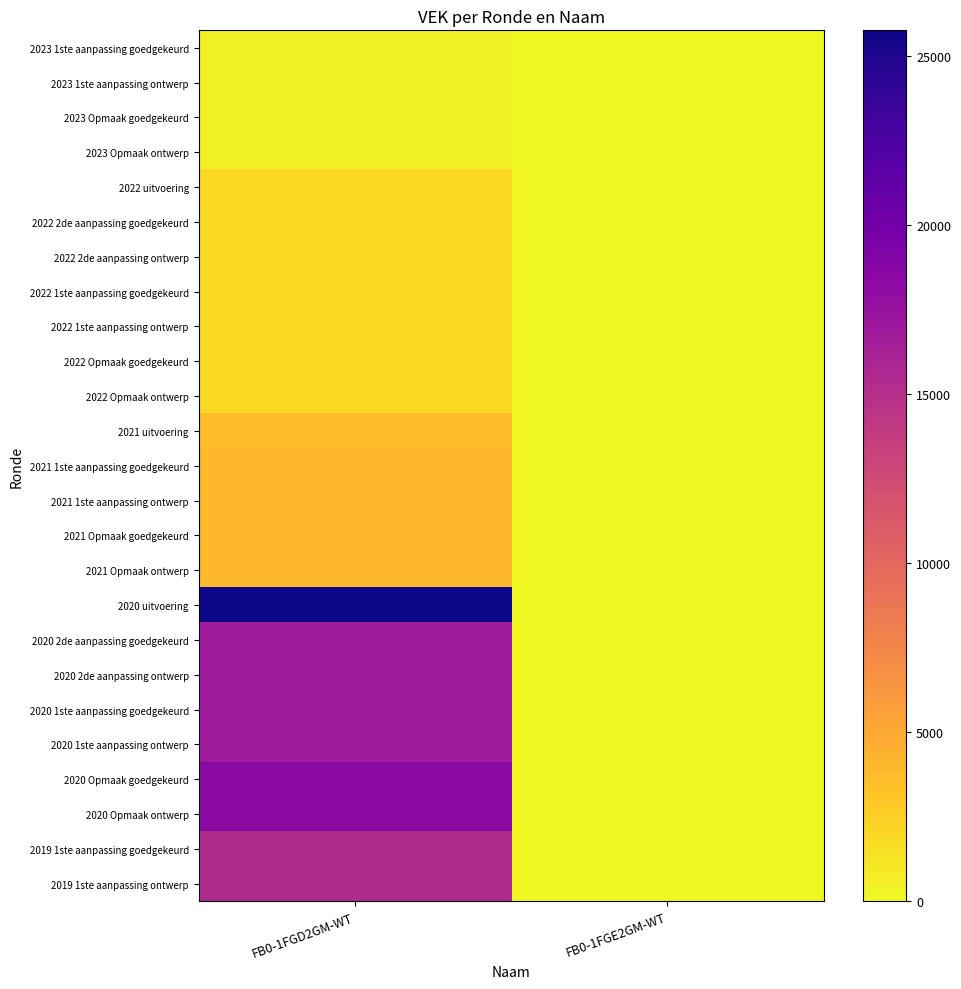

Reading right to left, transcribe all the data shown in this chart.

2023 1ste aanpassing goedgekeurd: FB0-1FGE2GM-WT=0	FB0-1FGD2GM-WT=466
2023 1ste aanpassing ontwerp: FB0-1FGE2GM-WT=0	FB0-1FGD2GM-WT=466
2023 Opmaak goedgekeurd: FB0-1FGE2GM-WT=0	FB0-1FGD2GM-WT=466
2023 Opmaak ontwerp: FB0-1FGE2GM-WT=0	FB0-1FGD2GM-WT=466
2022 uitvoering: FB0-1FGE2GM-WT=0	FB0-1FGD2GM-WT=1972
2022 2de aanpassing goedgekeurd: FB0-1FGE2GM-WT=0	FB0-1FGD2GM-WT=1870
2022 2de aanpassing ontwerp: FB0-1FGE2GM-WT=0	FB0-1FGD2GM-WT=1870
2022 1ste aanpassing goedgekeurd: FB0-1FGE2GM-WT=0	FB0-1FGD2GM-WT=1870
2022 1ste aanpassing ontwerp: FB0-1FGE2GM-WT=0	FB0-1FGD2GM-WT=1870
2022 Opmaak goedgekeurd: FB0-1FGE2GM-WT=0	FB0-1FGD2GM-WT=1870
2022 Opmaak ontwerp: FB0-1FGE2GM-WT=0	FB0-1FGD2GM-WT=1870
2021 uitvoering: FB0-1FGE2GM-WT=0	FB0-1FGD2GM-WT=3718
2021 1ste aanpassing goedgekeurd: FB0-1FGE2GM-WT=0	FB0-1FGD2GM-WT=4008
2021 1ste aanpassing ontwerp: FB0-1FGE2GM-WT=0	FB0-1FGD2GM-WT=4008
2021 Opmaak goedgekeurd: FB0-1FGE2GM-WT=0	FB0-1FGD2GM-WT=4008
2021 Opmaak ontwerp: FB0-1FGE2GM-WT=0	FB0-1FGD2GM-WT=4008
2020 uitvoering: FB0-1FGE2GM-WT=0	FB0-1FGD2GM-WT=25764
2020 2de aanpassing goedgekeurd: FB0-1FGE2GM-WT=0	FB0-1FGD2GM-WT=16741
2020 2de aanpassing ontwerp: FB0-1FGE2GM-WT=0	FB0-1FGD2GM-WT=16741
2020 1ste aanpassing goedgekeurd: FB0-1FGE2GM-WT=0	FB0-1FGD2GM-WT=16741
2020 1ste aanpassing ontwerp: FB0-1FGE2GM-WT=0	FB0-1FGD2GM-WT=16741
2020 Opmaak goedgekeurd: FB0-1FGE2GM-WT=0	FB0-1FGD2GM-WT=18232
2020 Opmaak ontwerp: FB0-1FGE2GM-WT=0	FB0-1FGD2GM-WT=18232
2019 1ste aanpassing goedgekeurd: FB0-1FGE2GM-WT=0	FB0-1FGD2GM-WT=15300
2019 1ste aanpassing ontwerp: FB0-1FGE2GM-WT=0	FB0-1FGD2GM-WT=15300